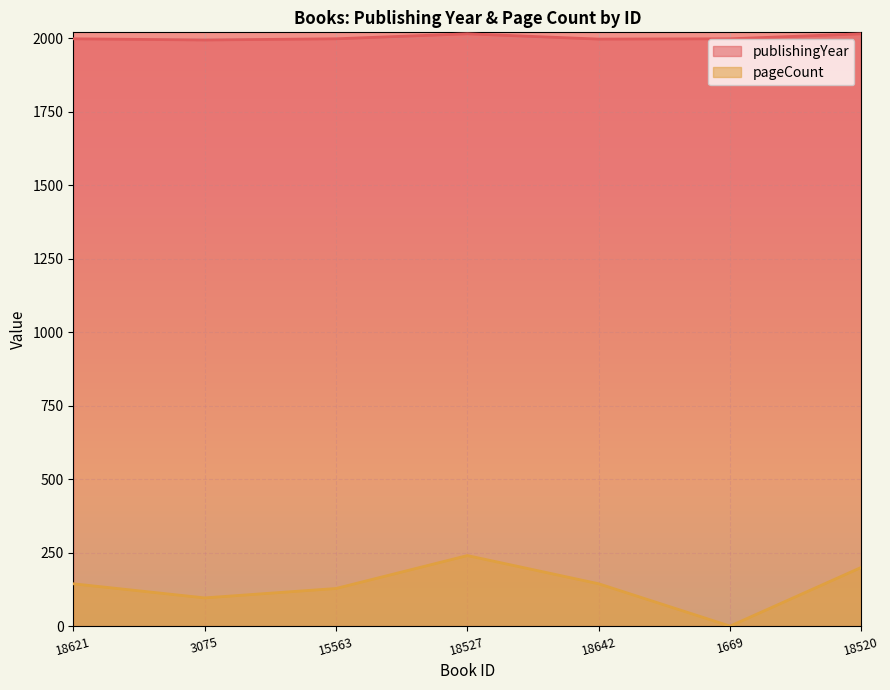

What is the label of the 2nd point from the right?

1669